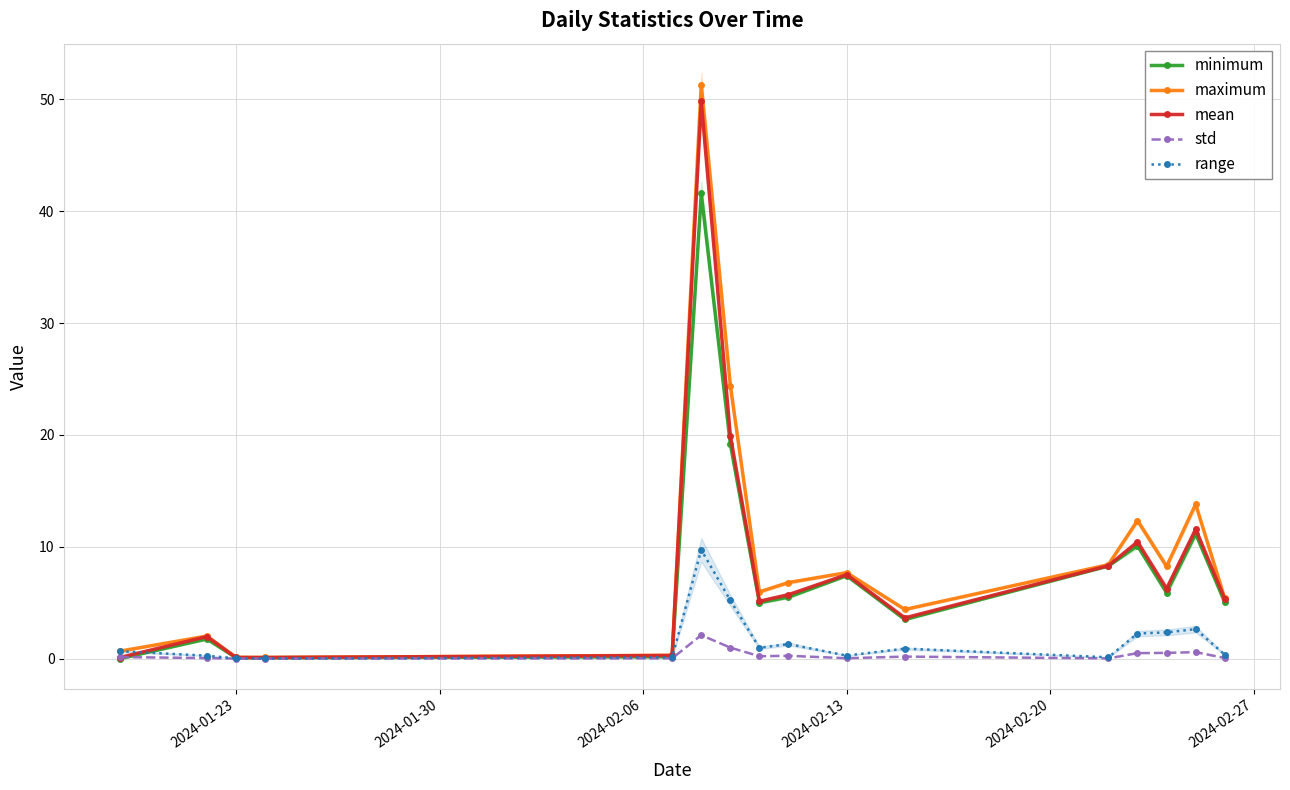

True or false: range has more than 0 points higher than both neighbors.

True